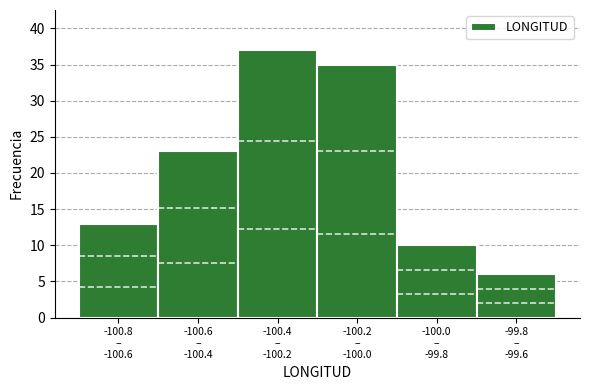

Reading left to right, transcribe all the data shown in this chart.

13	23	37	35	10	6